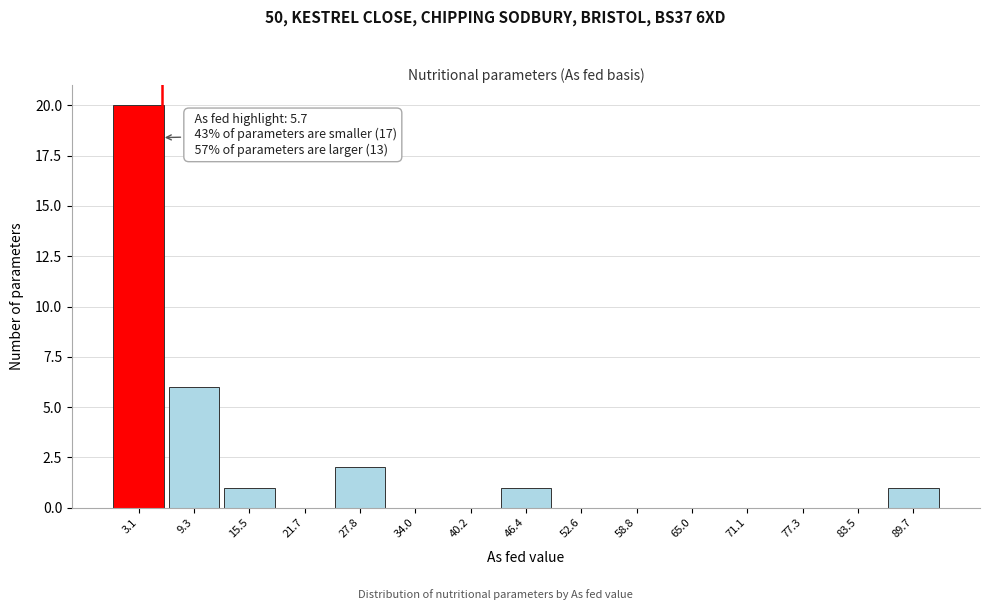

Over which range of the x-axis is the bar tallest?

0 to 6